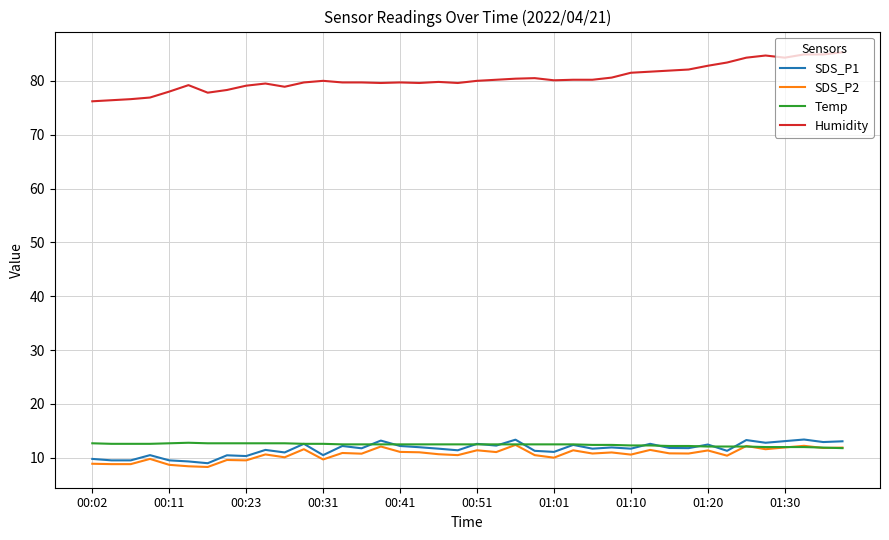

Which series has the largest range (max minus min)?

Humidity